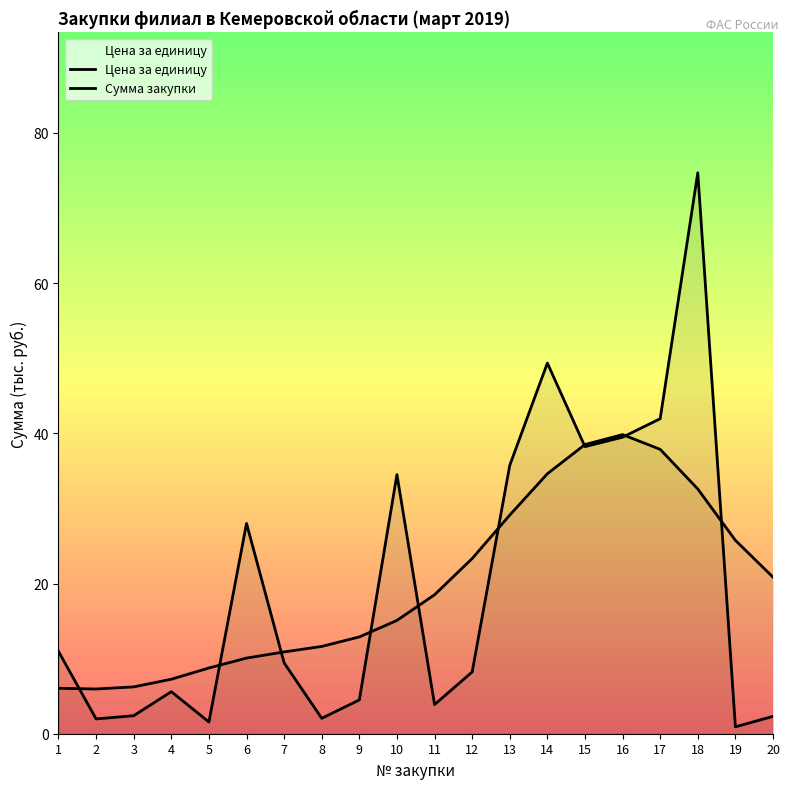

After their last crossing, which series has the higher values: Цена за единицу or Сумма закупки?

Сумма закупки